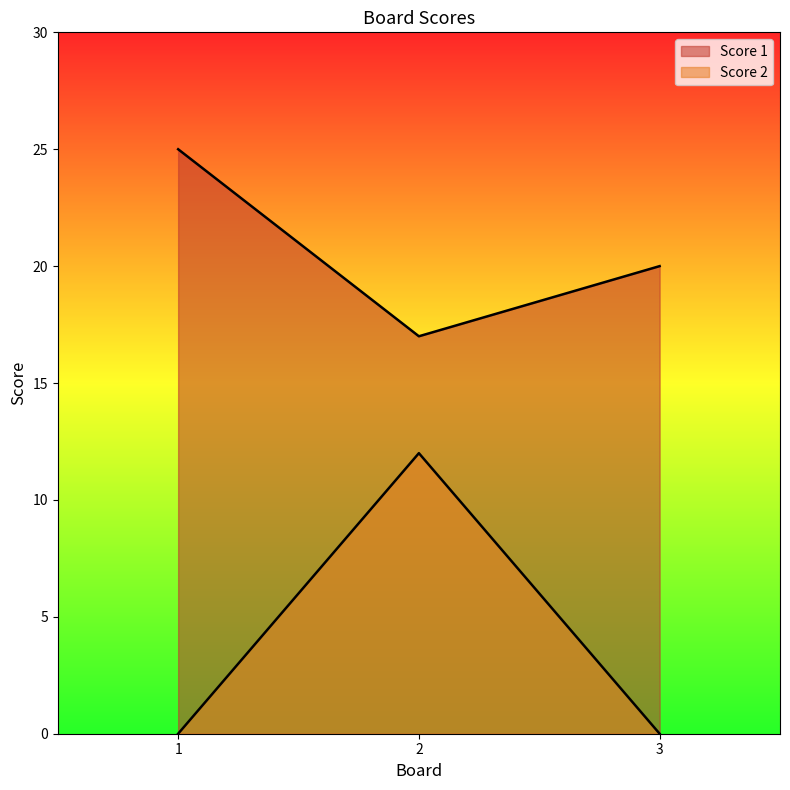

Between 2 and 1, which is larger?

1